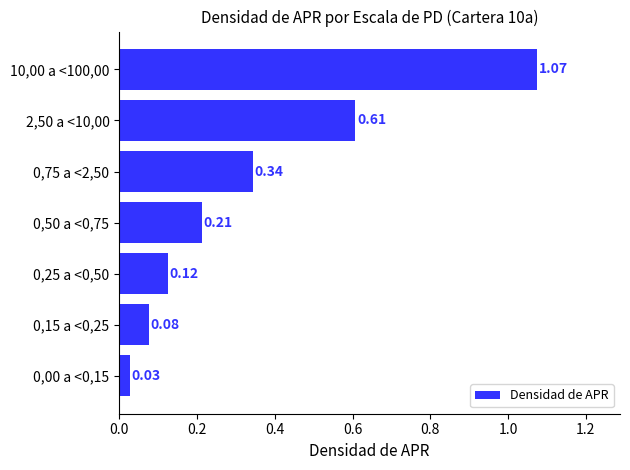

What is the sum of the values at 0,15 a <0,25 and 0,75 a <2,50?

0.4